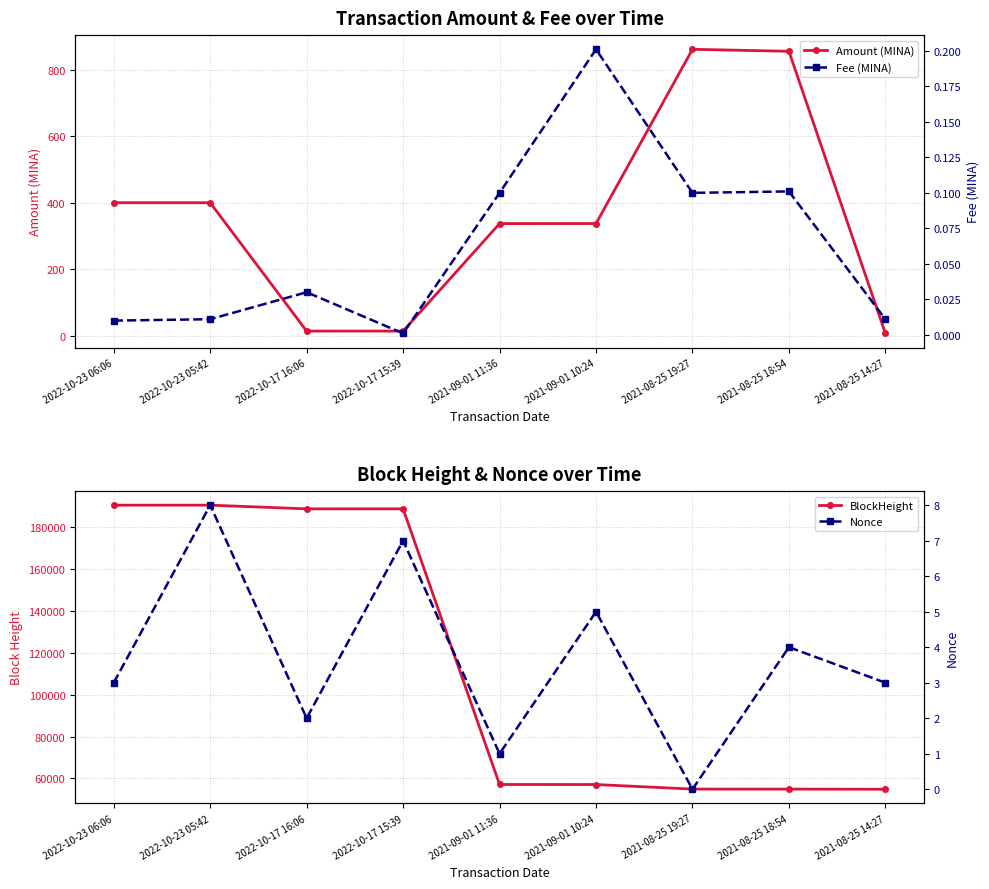

True or false: Fee (MINA) and BlockHeight intersect in this chart.

False